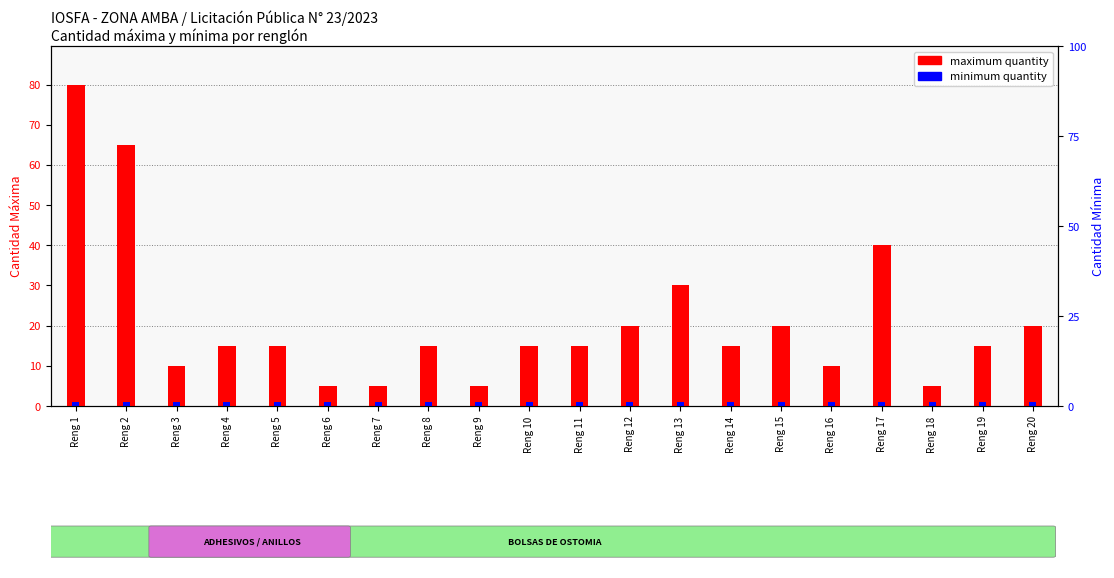

How many values in the maximum quantity series exceed 15?

7